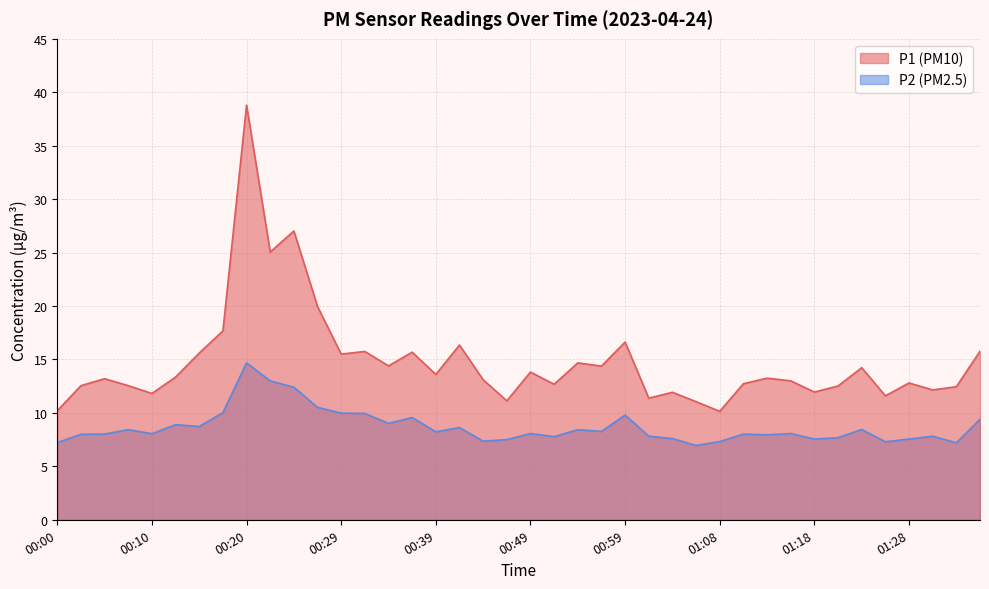

At which category does P2 reach its first local peak?

00:07